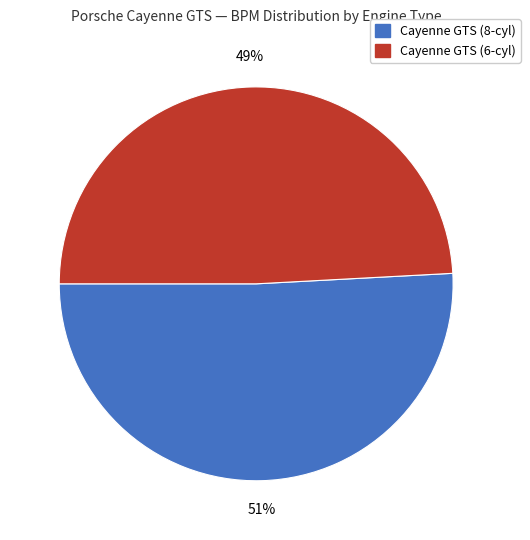

To the nearest percent, what is the difference between the largest and smallest slice percentages?

2%